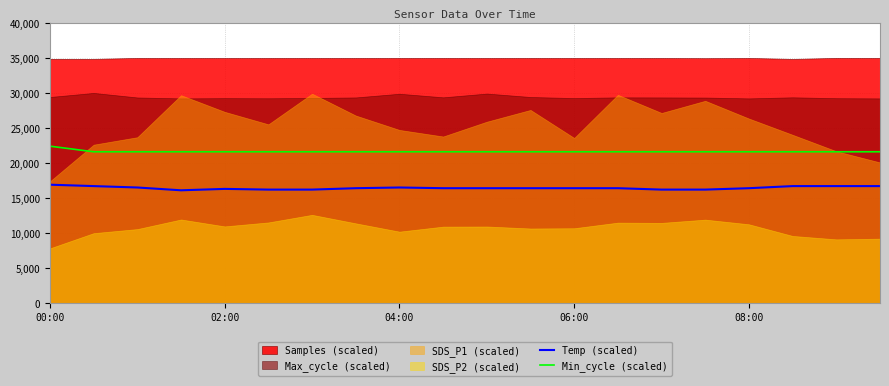

The Min_cycle (scaled) series shows 33575.6 at 04:00. True or false?

False